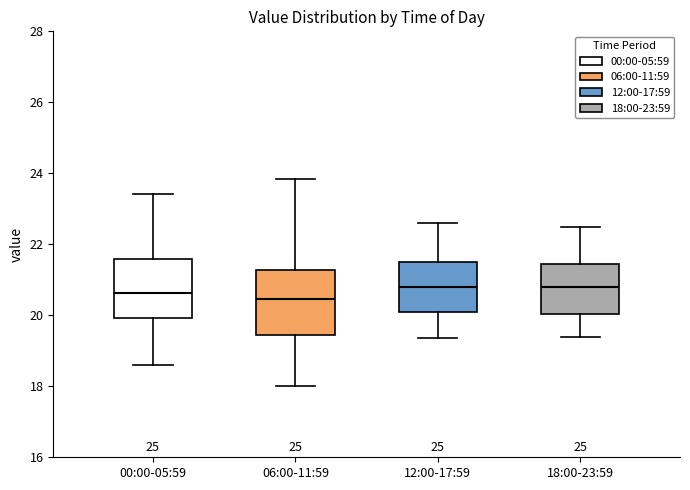

Reading left to right, read every box against the y-axis: the position of its median line, the range the box covers, and the ends of its whiskers. The values are not printed on the chart, so give them approximately, as read against the axis.

00:00-05:59: median 20.6, box 20.0 to 21.6, whiskers 18.6 to 23.4
06:00-11:59: median 20.4, box 19.4 to 21.2, whiskers 18.0 to 23.8
12:00-17:59: median 20.8, box 20.2 to 21.6, whiskers 19.4 to 22.6
18:00-23:59: median 20.8, box 20.0 to 21.4, whiskers 19.4 to 22.6